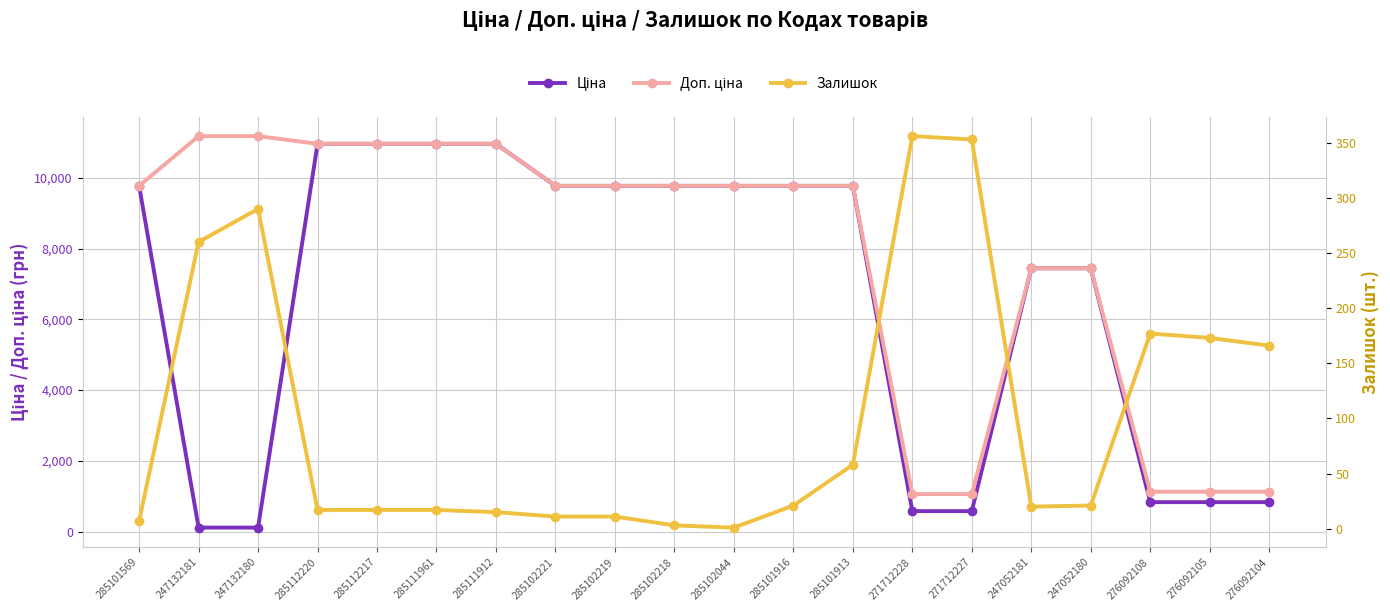

Which label corresponds to the largest value in the chart?

247132181